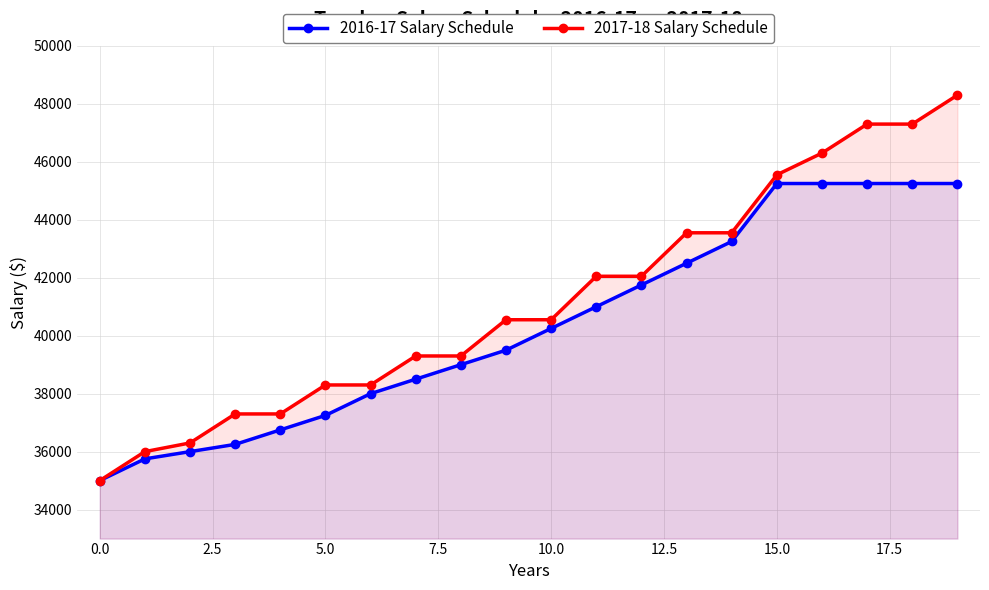

True or false: 2016-17 Salary Schedule has a value of 15191 at 17.

False